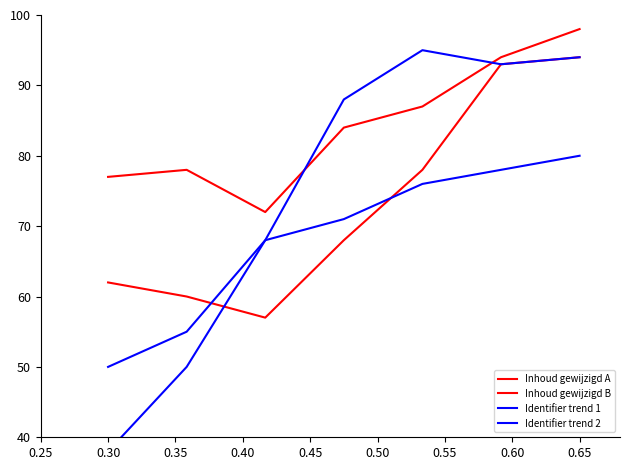

What is the greatest value displayed?

98